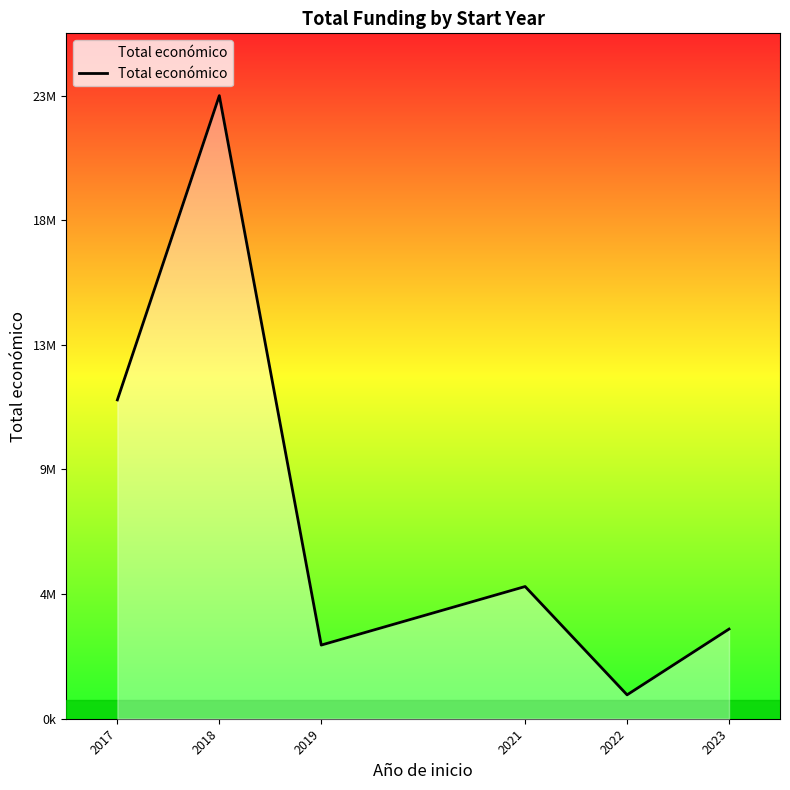

Does the chart display data point markers on the line(s)?

No